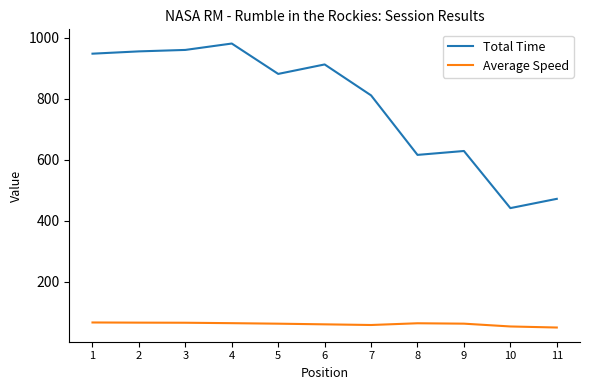

Is this an area chart (filled region under the line)?

No